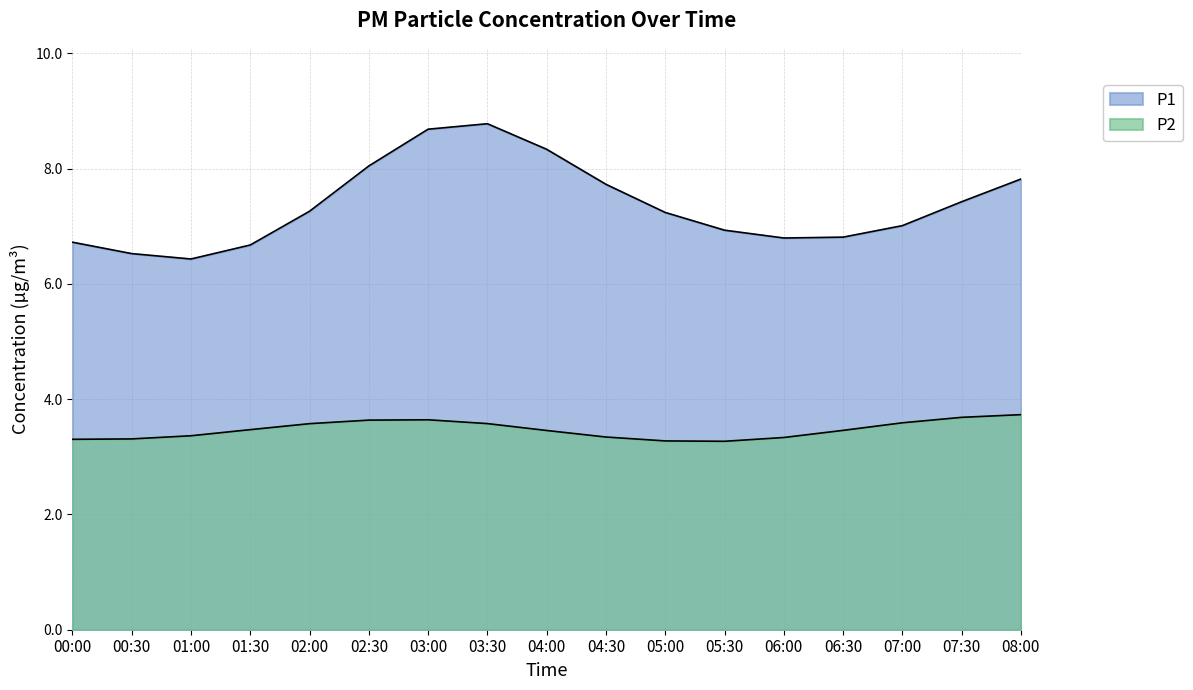

What is the sum of the P2 values at 07:00 and 01:00?

7.0